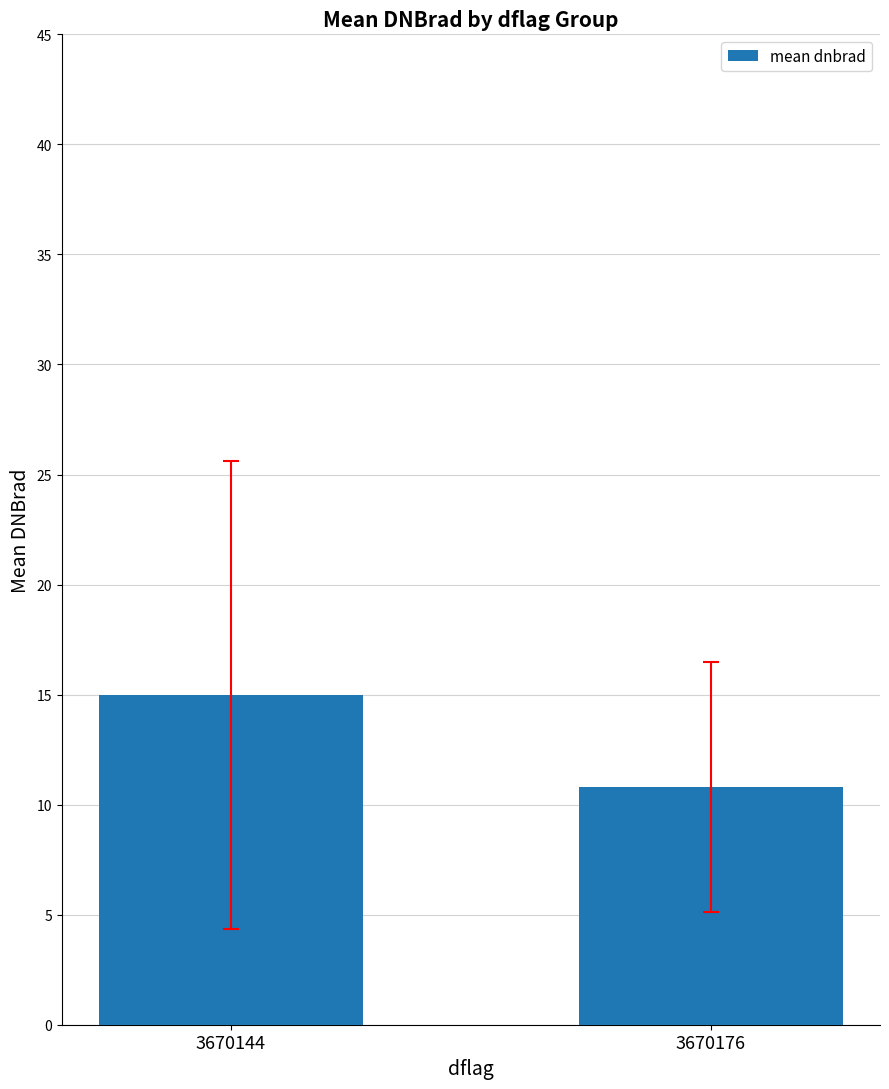

What is the maximum value shown in the chart?

15.0